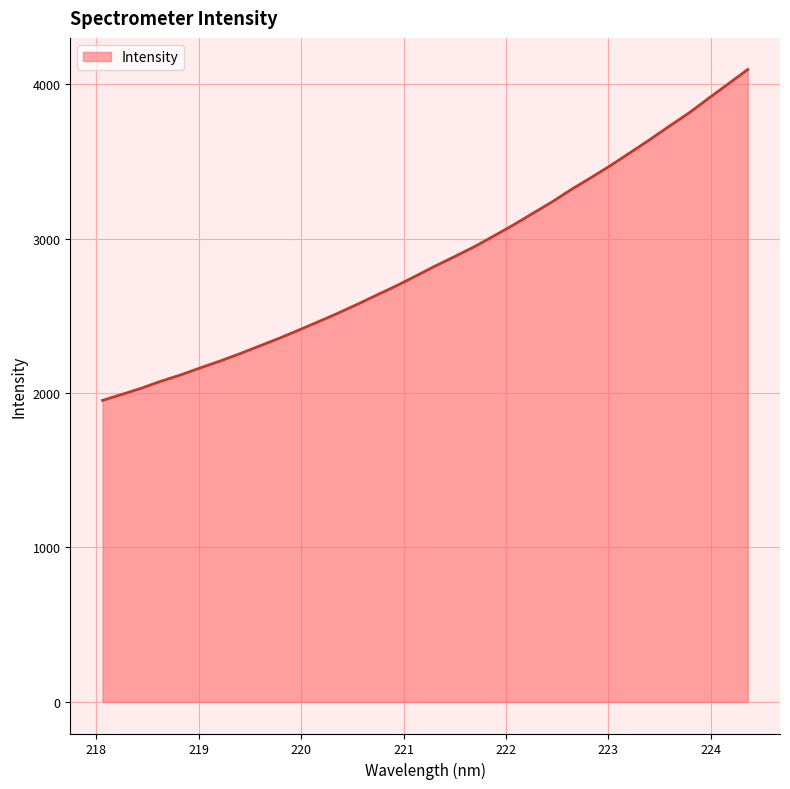

What is the smallest value displayed?

1952.7